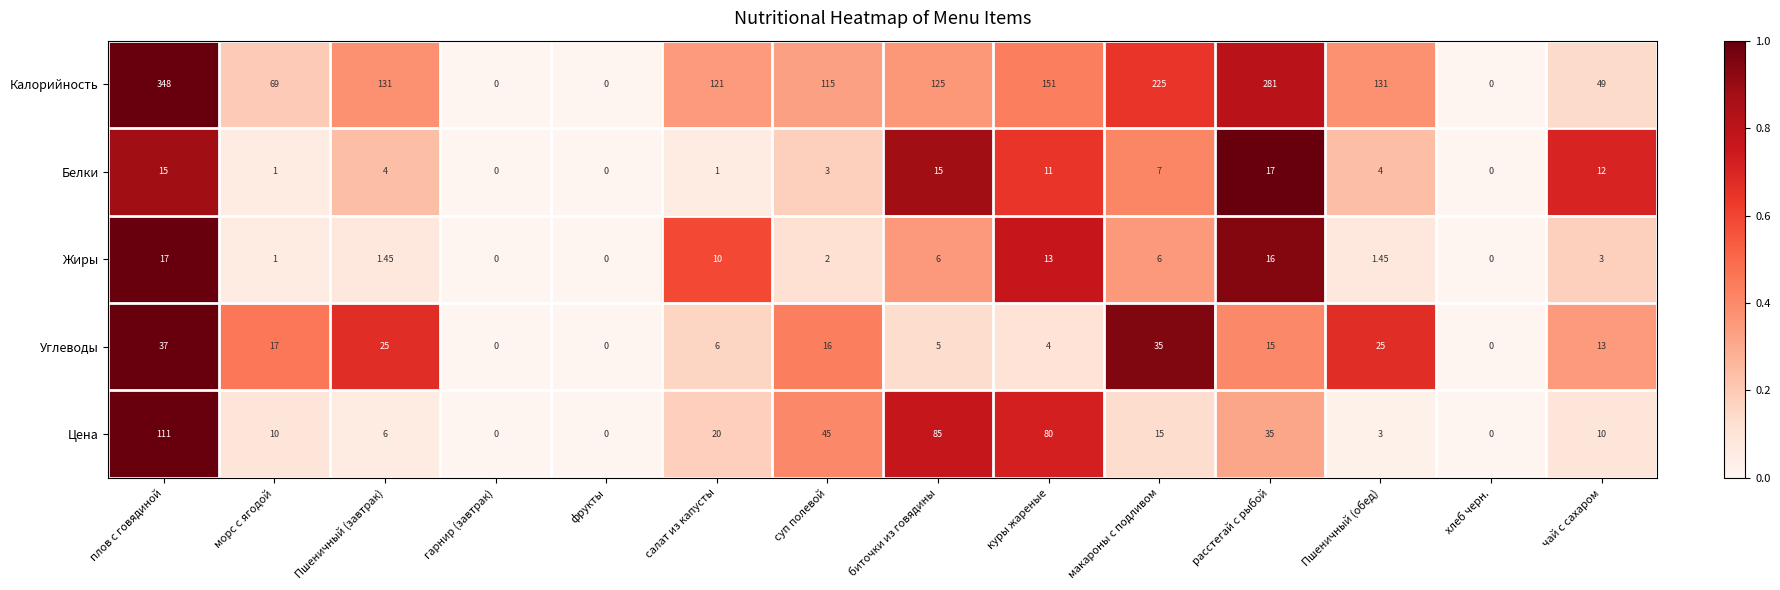

At Пшеничный (завтрак), list the series in order from smallest to largest.

Жиры, Белки, Цена, Углеводы, Калорийность